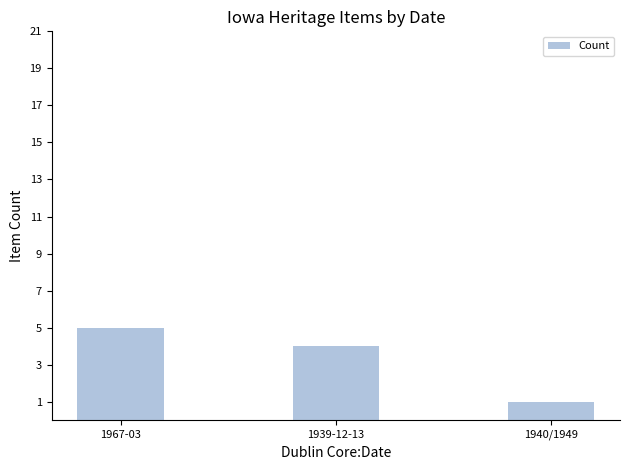

Reading left to right, list all the values displayed in this chart.

1967-03=5	1939-12-13=4	1940/1949=1